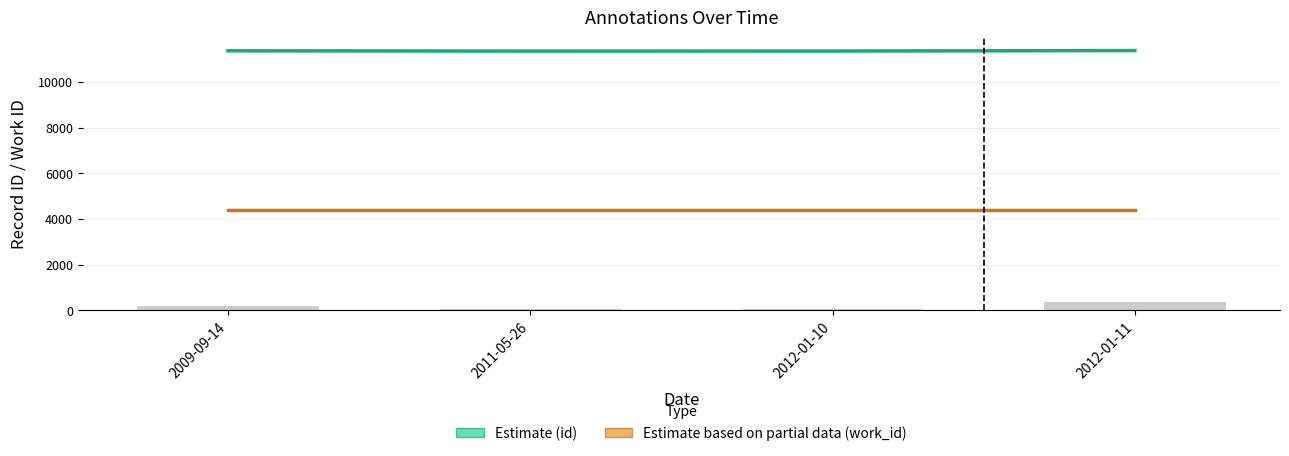

Which label corresponds to the smallest value in the chart?

2009-09-14